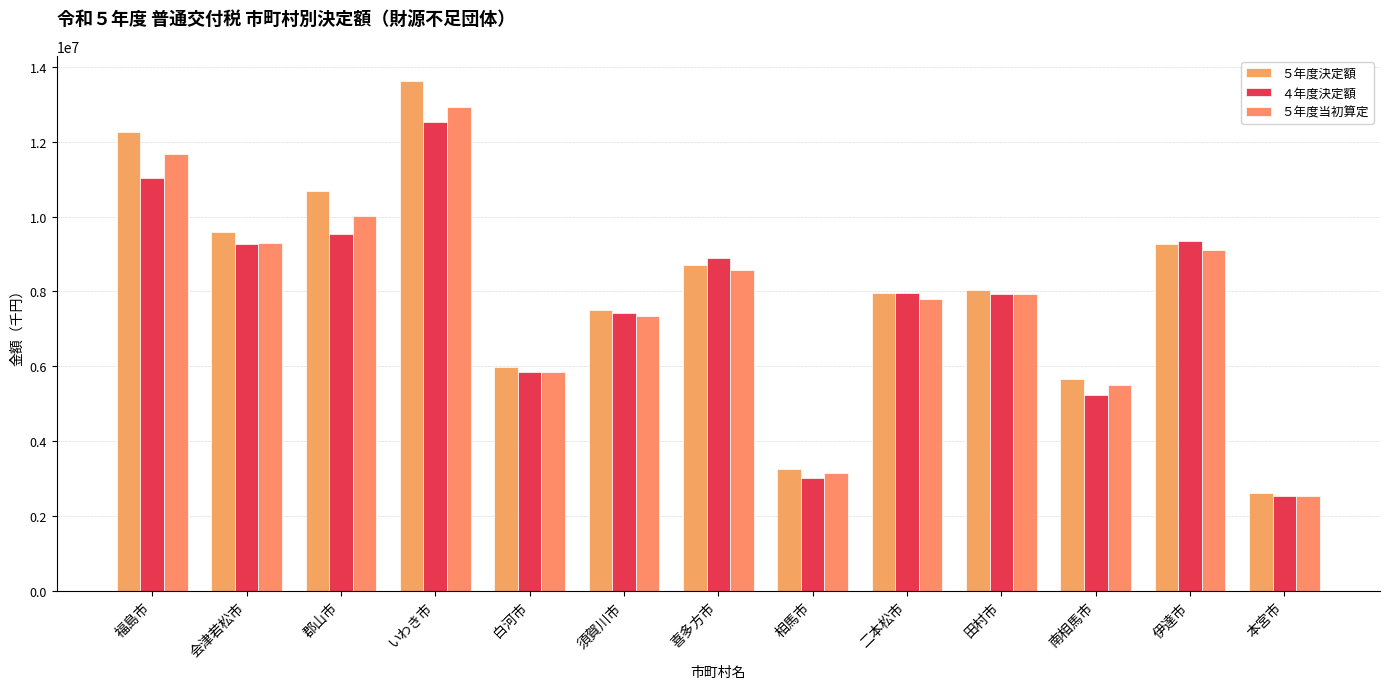

How many data points does each series have?

13